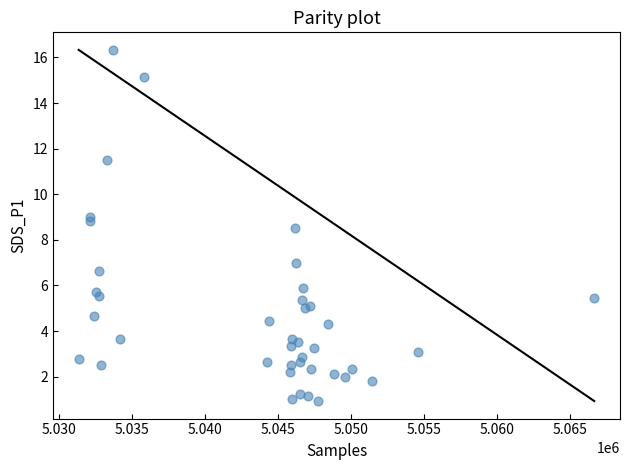

What Y value in the scatter plot is closest to 8?

8.5